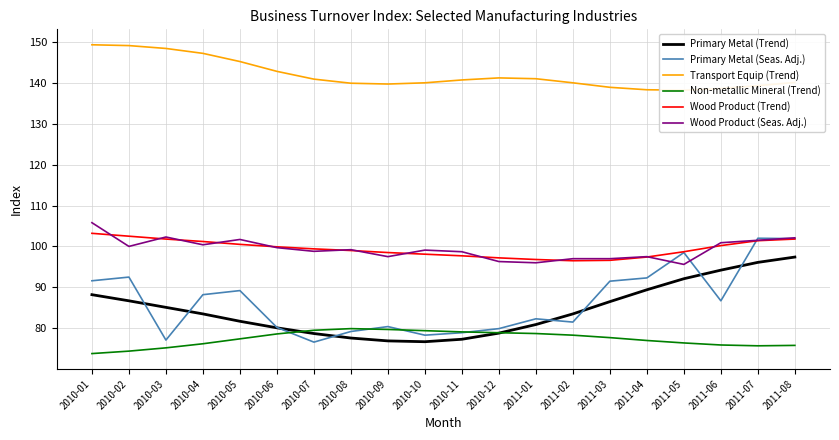

At how many categories does at least one series exceed 119?

20